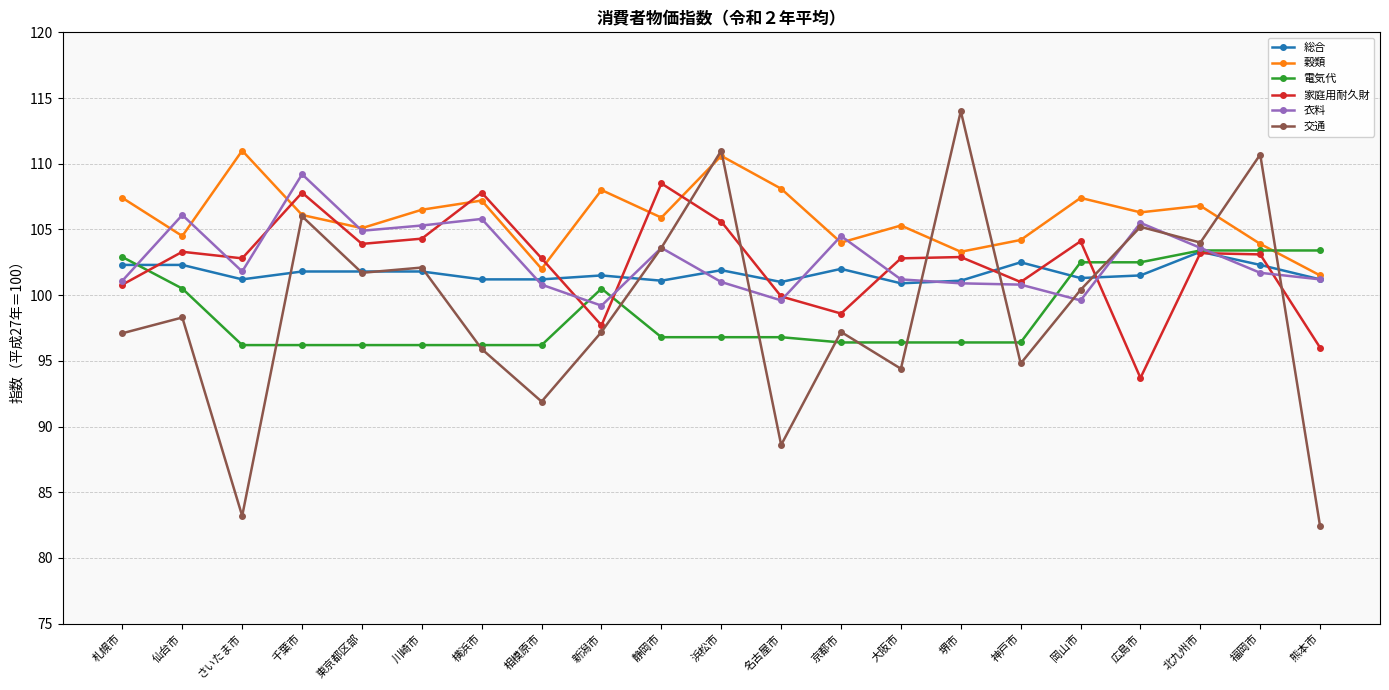

What is the total value across all series at 京都市?

602.7